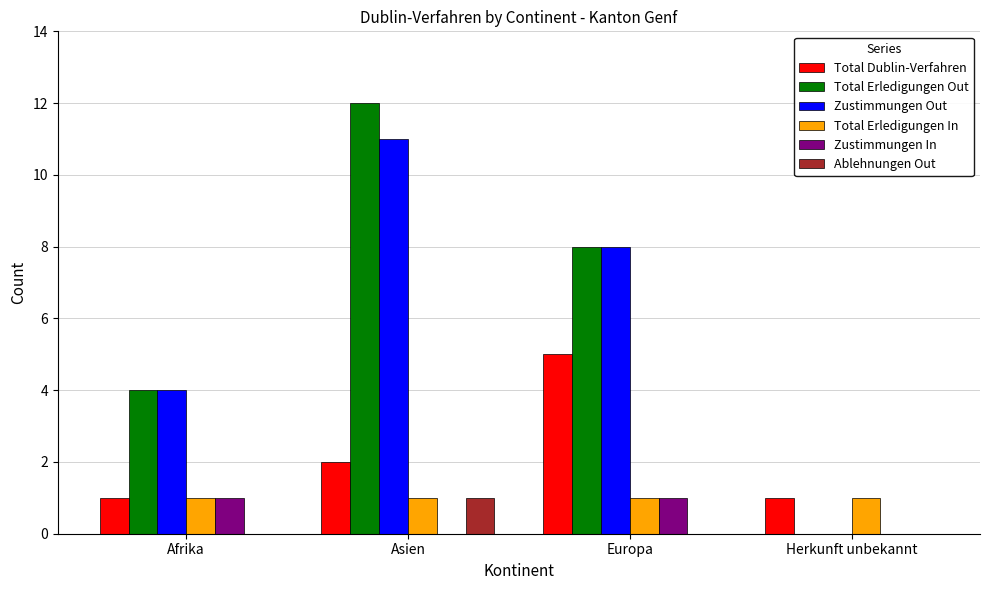

What is the maximum value for Total Erledigungen In?

1